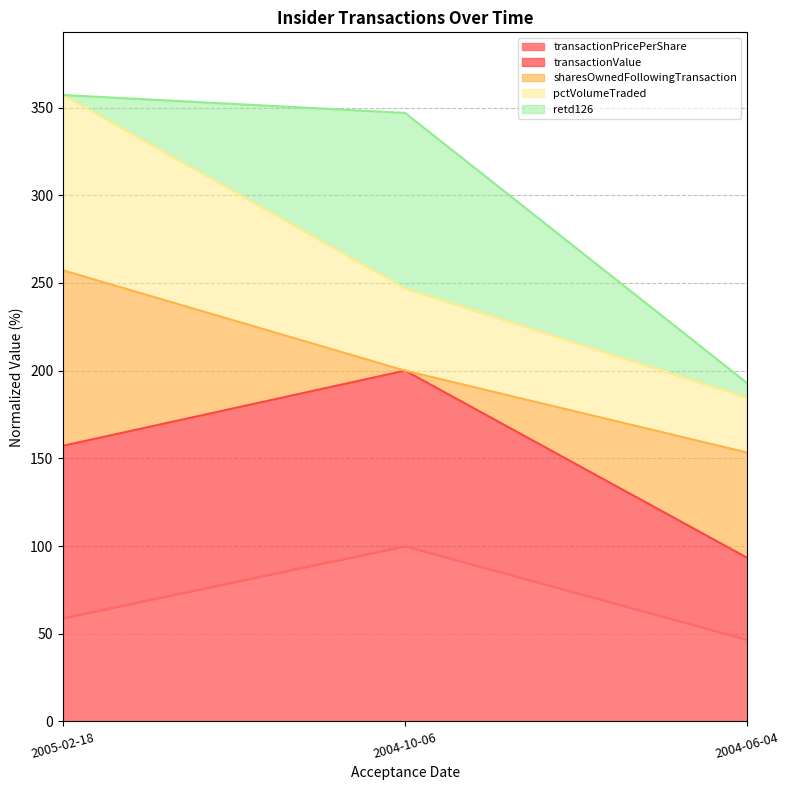

At which category is the sum across all series the highest?

2005-02-18